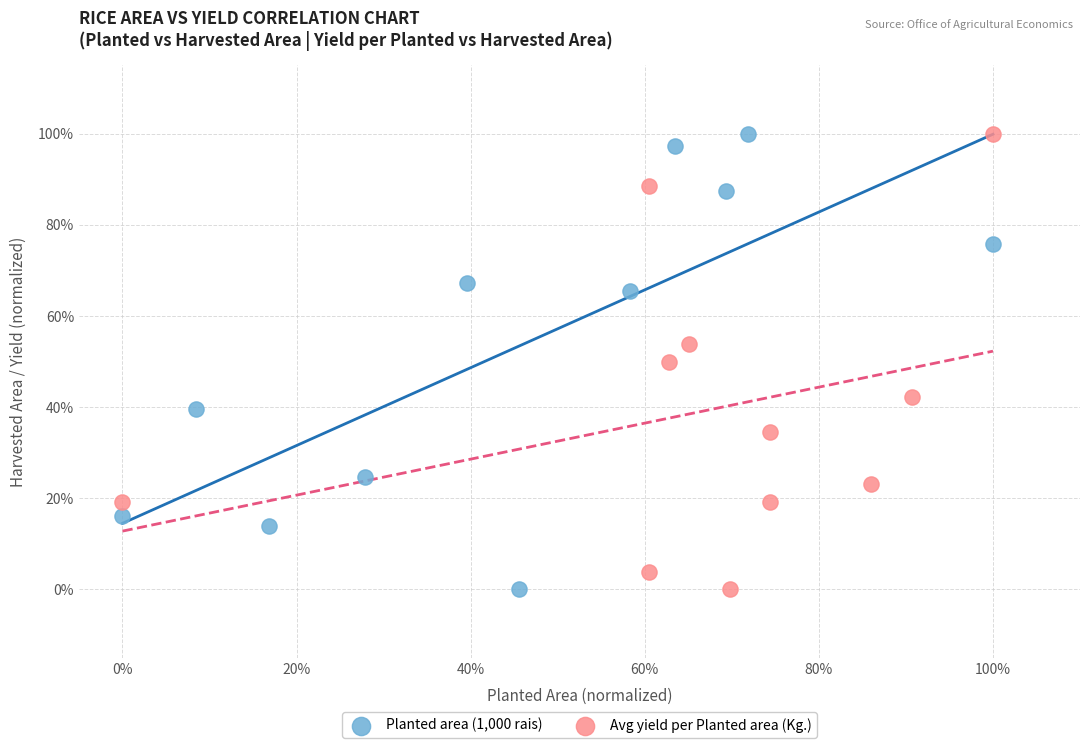

What are all the series names shown in the legend?

Planted area (1,000 rais), Avg yield per Planted area (Kg.)